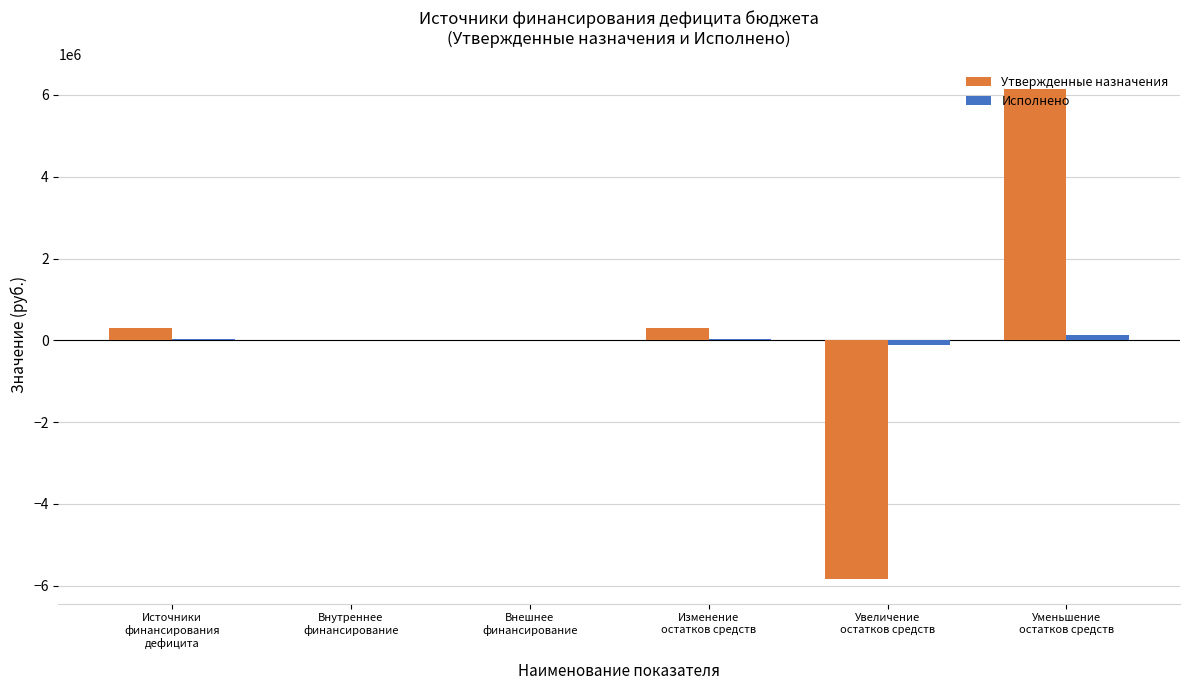

What is the greatest value displayed?

6147971.9